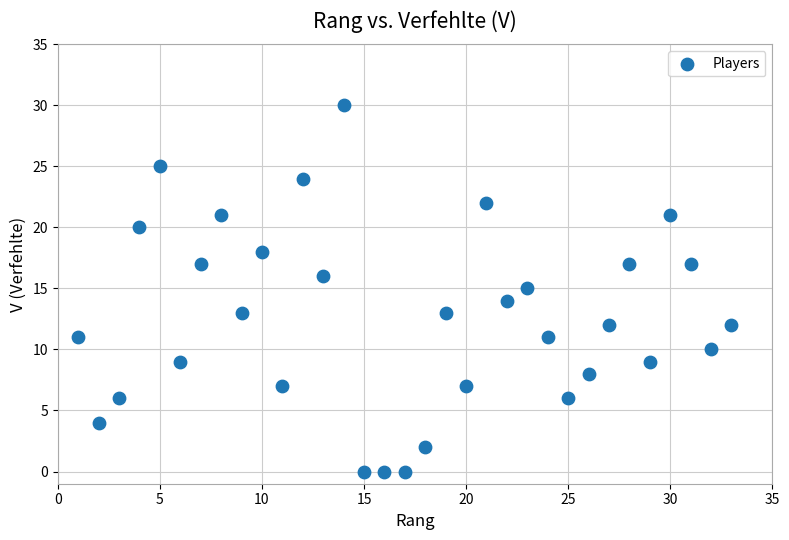

What is the range of X values (max minus min)?

32